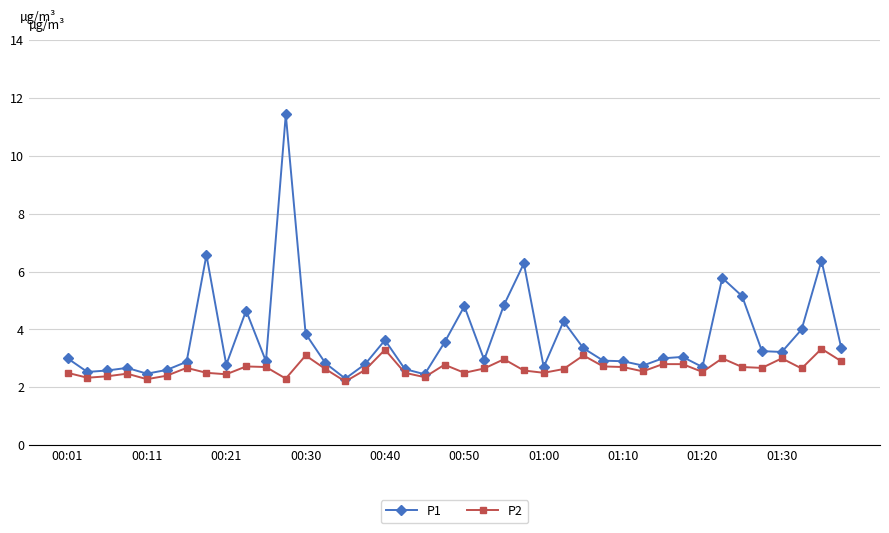

How many distinct data groups are displayed?

2